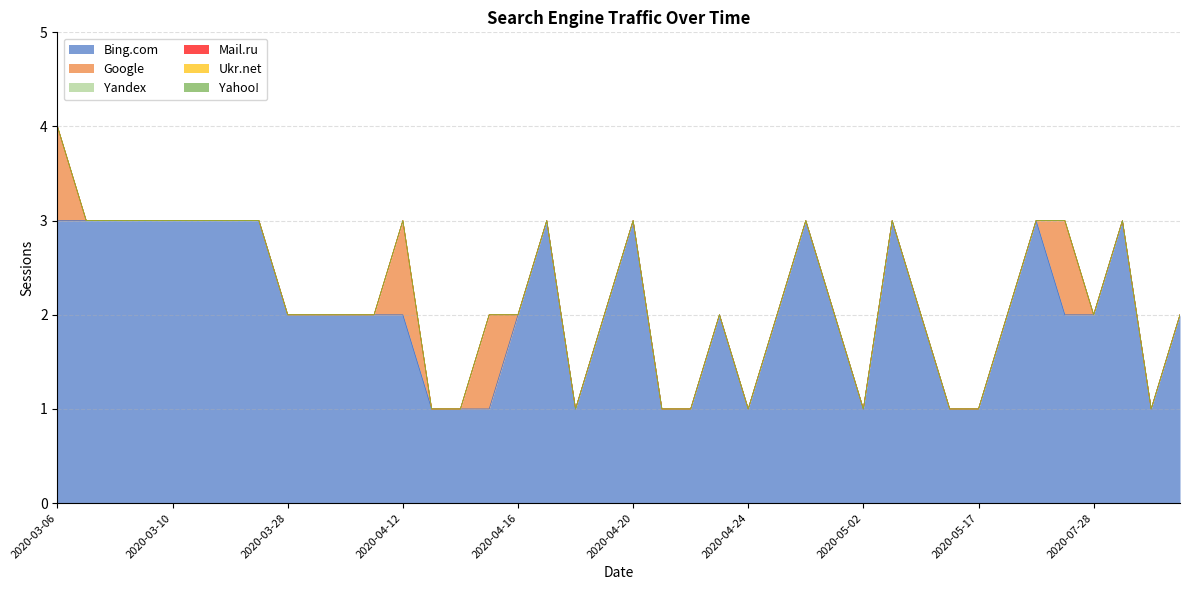

Reading left to right, transcribe all the data shown in this chart.

Bing.com: 3	3	3	3	3	3	3	3	2	2	2	2	2	1	1	1	2	3	1	2	3	1	1	2	1	2	3	2	1	3	2	1	1	2	3	2	2	3	1	2
Google: 1	0	0	0	0	0	0	0	0	0	0	0	1	0	0	1	0	0	0	0	0	0	0	0	0	0	0	0	0	0	0	0	0	0	0	1	0	0	0	0
Yandex: 0	0	0	0	0	0	0	0	0	0	0	0	0	0	0	0	0	0	0	0	0	0	0	0	0	0	0	0	0	0	0	0	0	0	0	0	0	0	0	0
Mail.ru: 0	0	0	0	0	0	0	0	0	0	0	0	0	0	0	0	0	0	0	0	0	0	0	0	0	0	0	0	0	0	0	0	0	0	0	0	0	0	0	0
Ukr.net: 0	0	0	0	0	0	0	0	0	0	0	0	0	0	0	0	0	0	0	0	0	0	0	0	0	0	0	0	0	0	0	0	0	0	0	0	0	0	0	0
Yahoo!: 0	0	0	0	0	0	0	0	0	0	0	0	0	0	0	0	0	0	0	0	0	0	0	0	0	0	0	0	0	0	0	0	0	0	0	0	0	0	0	0